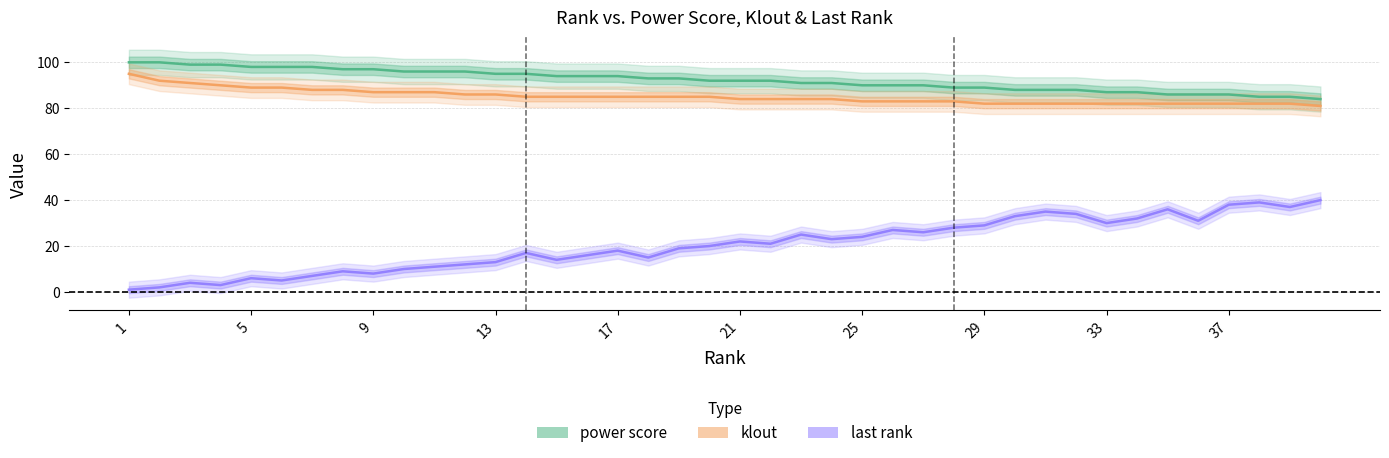

Rank the series by their maximum value, from highest to lowest.

power score, klout, last rank